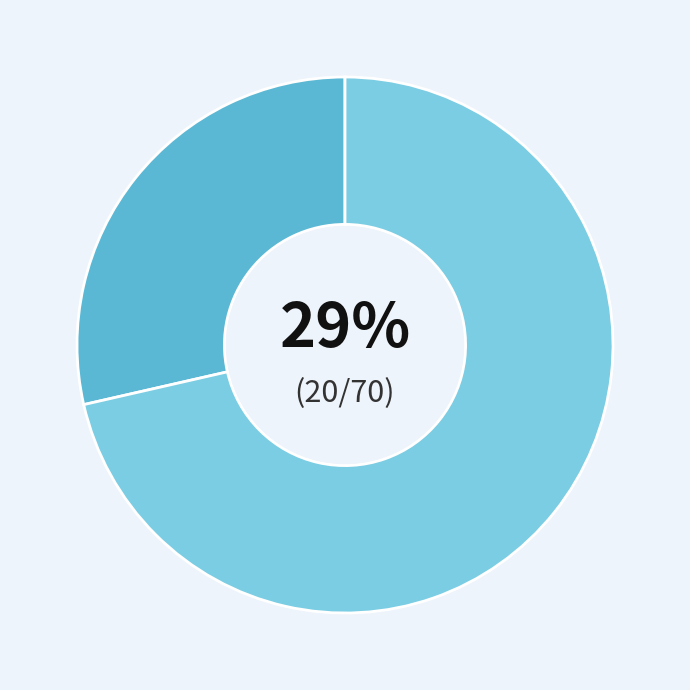

How many segments does this pie chart have?

2